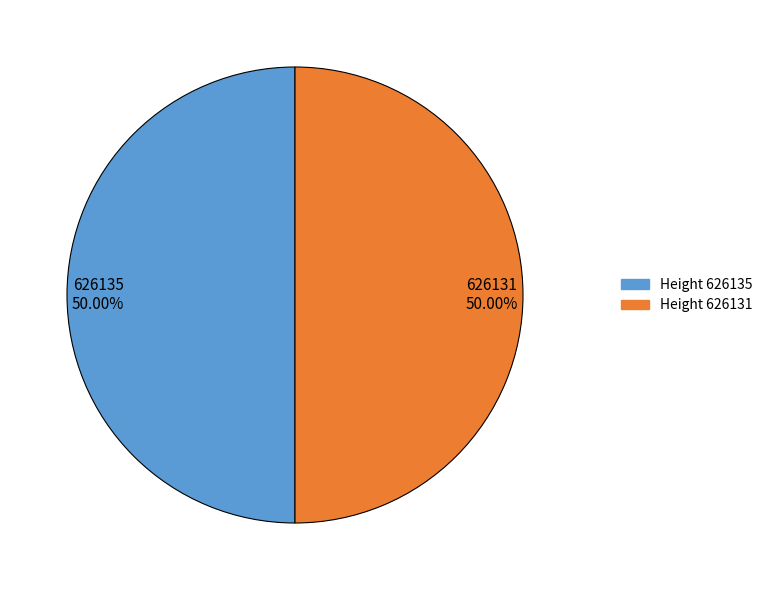

What is the ratio of the value at Height 626131 to the value at Height 626135?

1.0